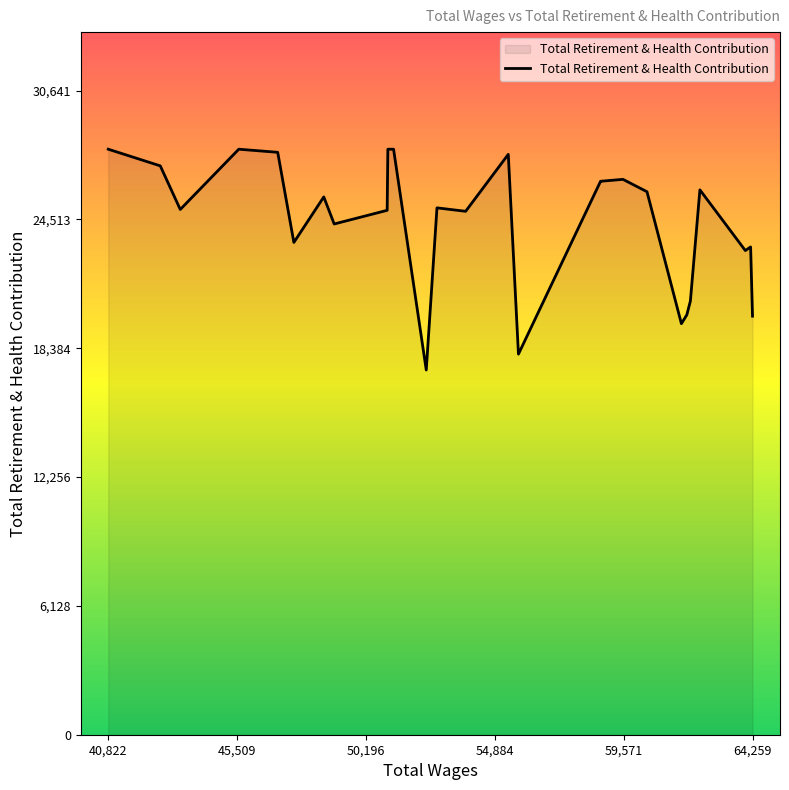

What is the smallest value displayed?

17351